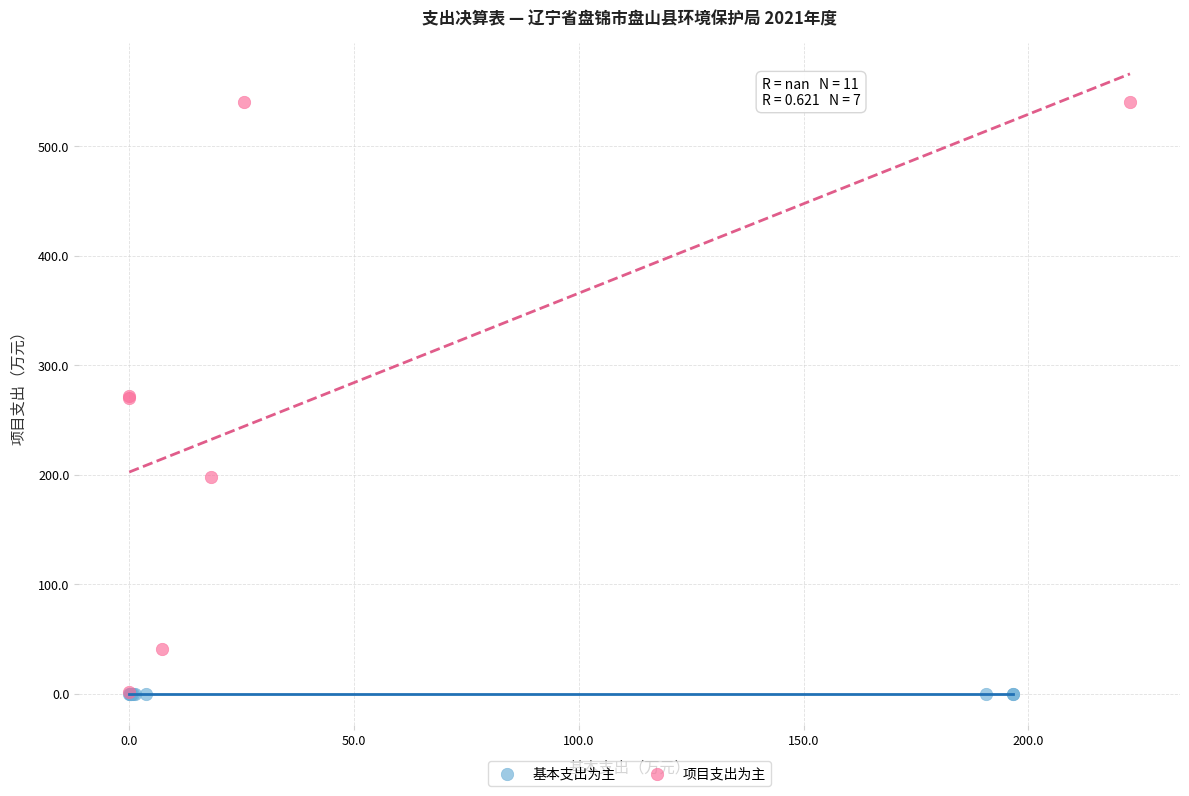

Which series reaches the maximum Y coordinate?

项目支出为主